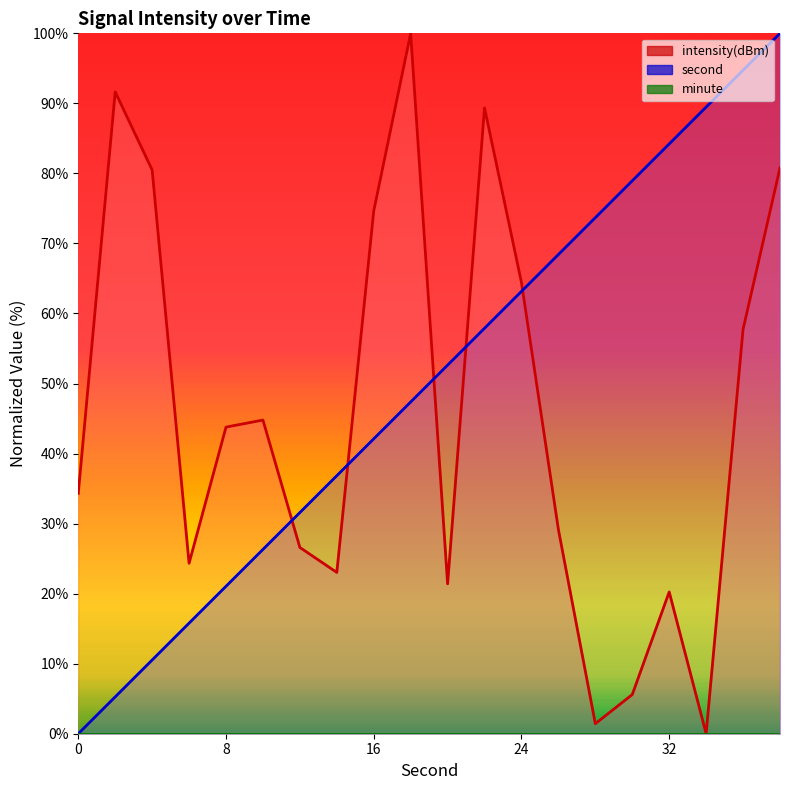

Reading left to right, what are all the values shown in this chart?

second: 0.0	5.3	10.5	15.8	21.1	26.3	31.6	36.8	42.1	47.4	52.6	57.9	63.2	68.4	73.7	78.9	84.2	89.5	94.7	100.0
intensity: 34.3	91.6	80.5	24.3	43.8	44.8	26.6	23.0	74.6	100.0	21.4	89.4	64.4	29.2	1.4	5.6	20.2	0.0	57.7	80.8